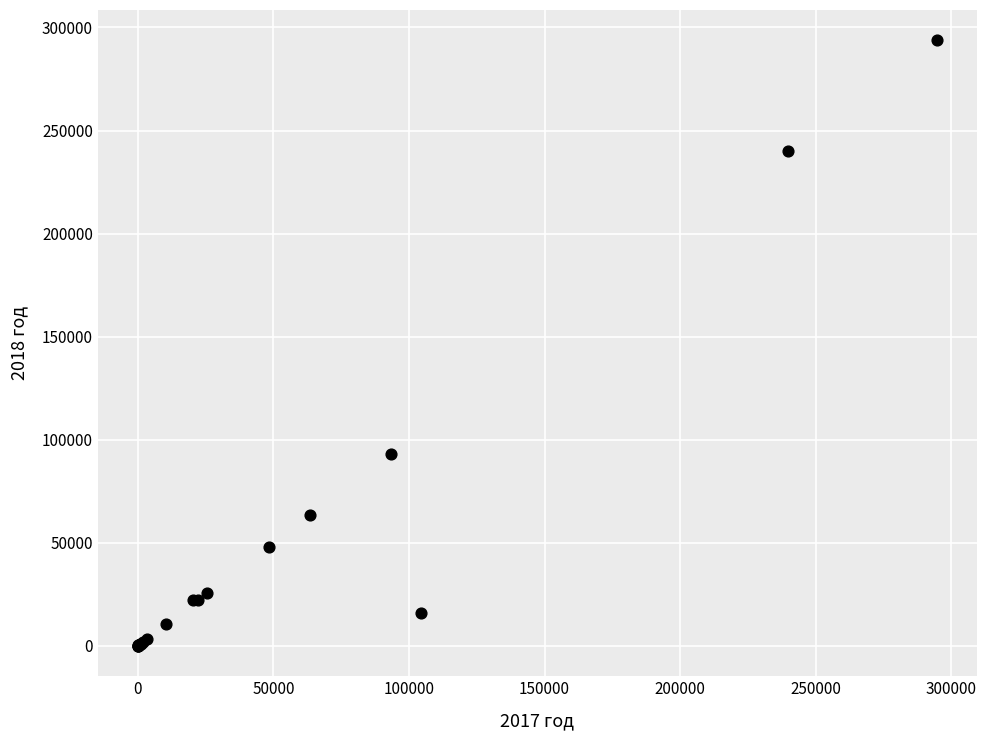

What Y value in the scatter plot is closest to 146888?

93323.7